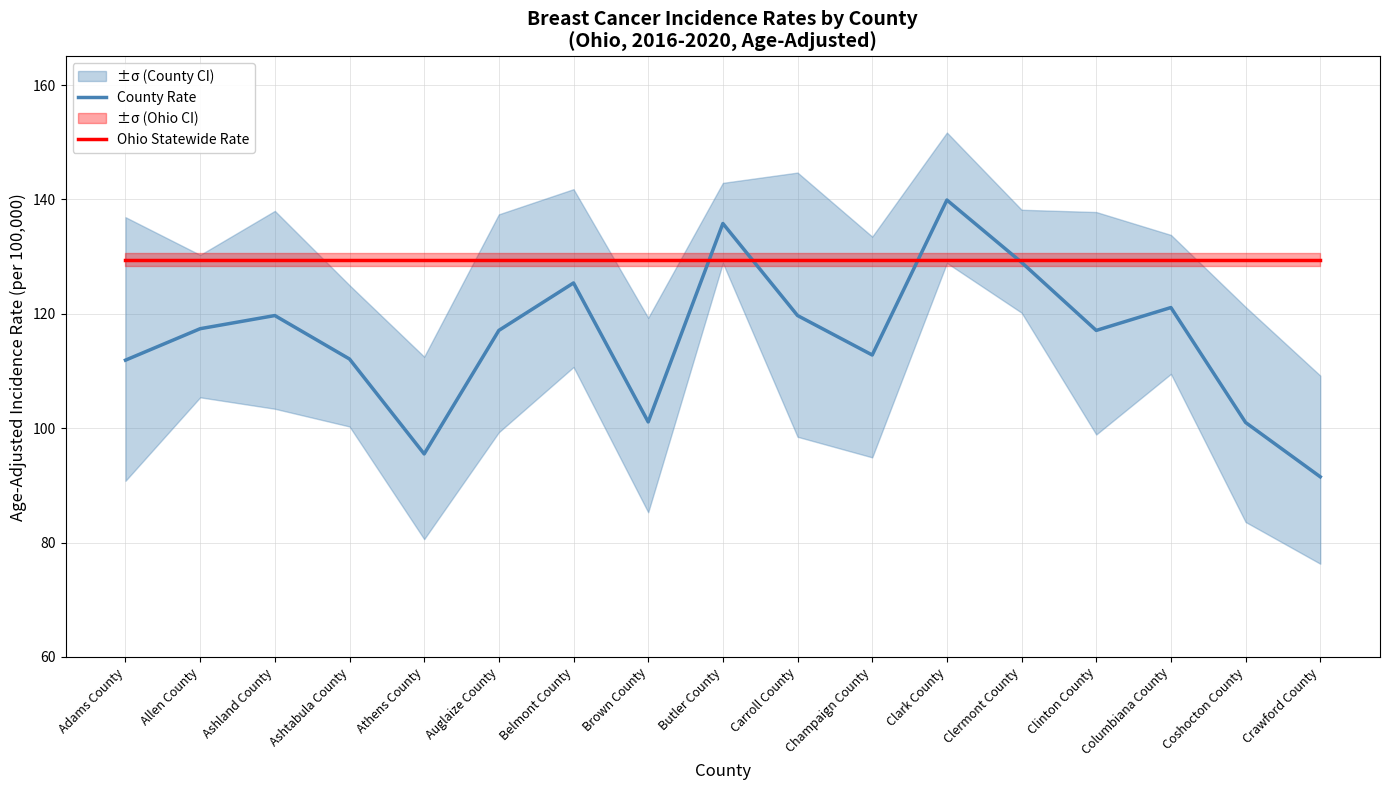

At Columbiana County, list the series in order from smallest to largest.

County Rate, Ohio Statewide Rate